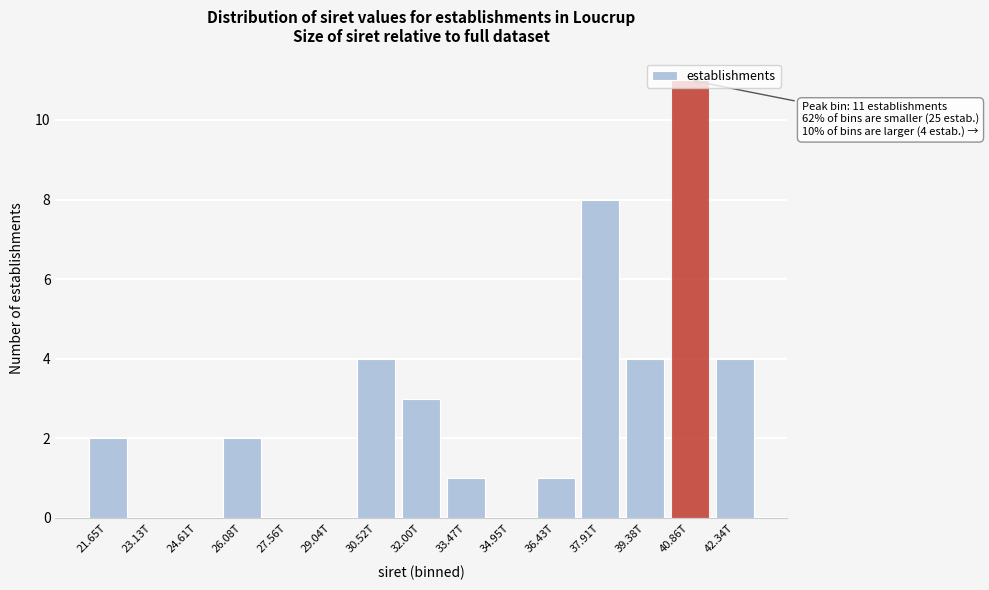

Which category has the highest value across all series?

40.86T